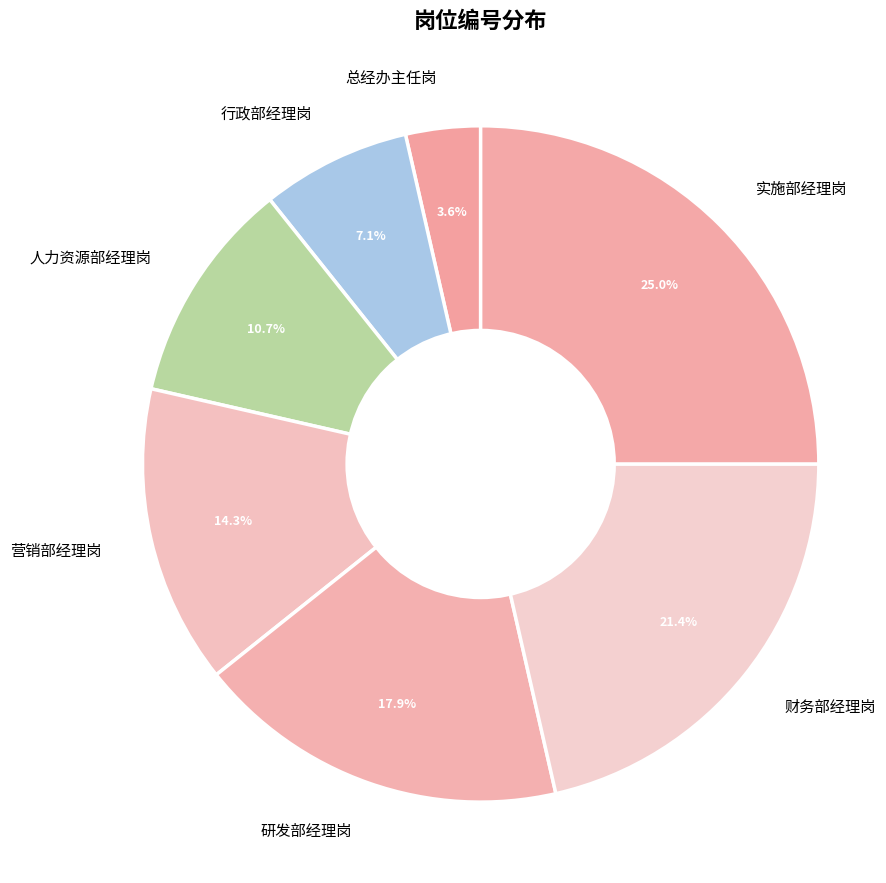

Is 财务部经理岗 the majority of the pie?

No